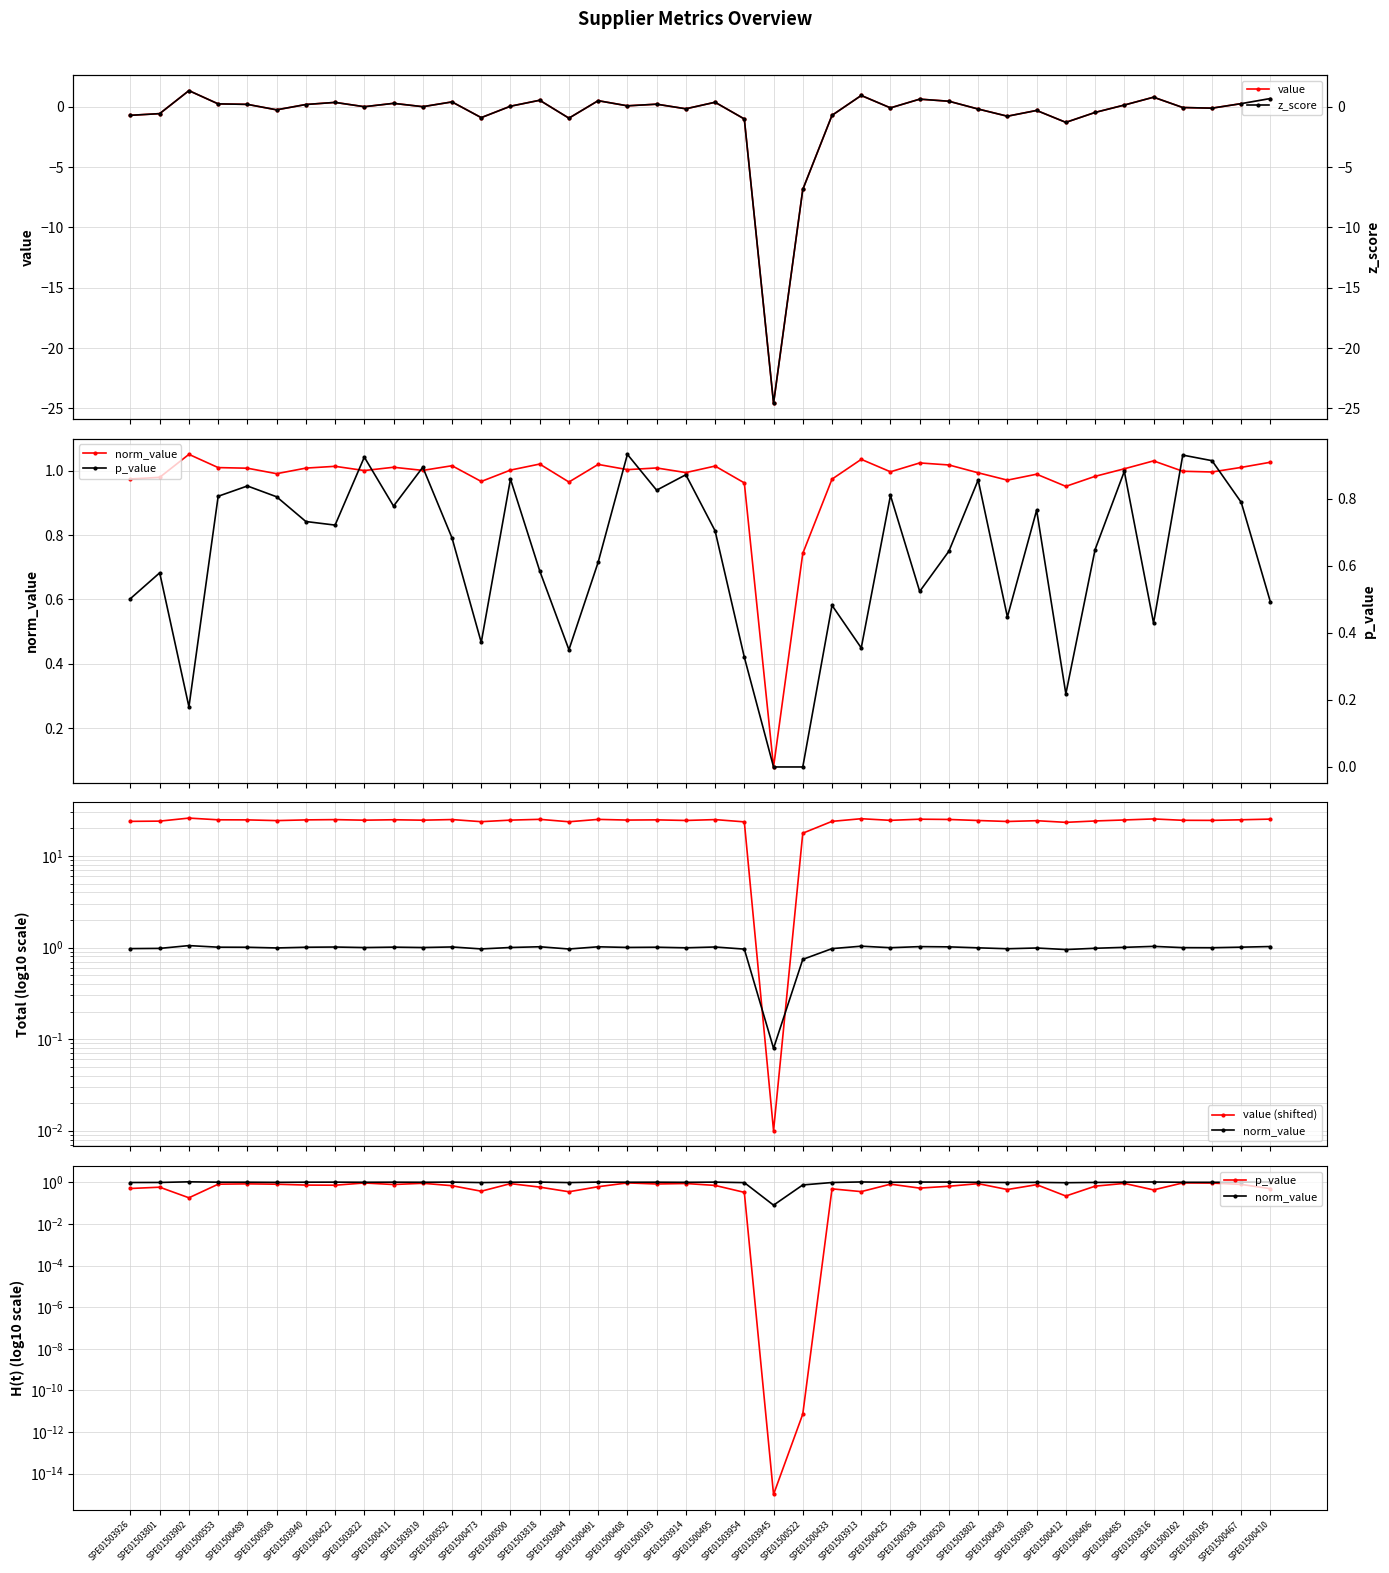

How many values in p_value are above zero?

39